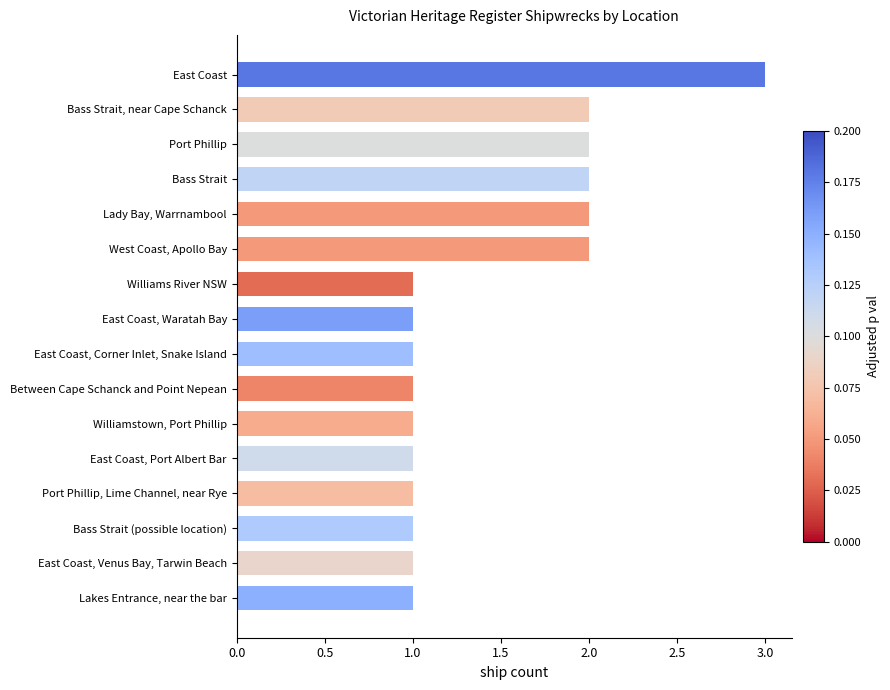

Reading top to bottom, extract all data points from this chart.

East Coast=3	Bass Strait, near Cape Schanck=2	Port Phillip=2	Bass Strait=2	Lady Bay, Warrnambool=2	West Coast, Apollo Bay=2	Williams River NSW=1	East Coast, Waratah Bay=1	East Coast, Corner Inlet, Snake Island=1	Between Cape Schanck and Point Nepean=1	Williamstown, Port Phillip=1	East Coast, Port Albert Bar=1	Port Phillip, Lime Channel, near Rye=1	Bass Strait (possible location)=1	East Coast, Venus Bay, Tarwin Beach=1	Lakes Entrance, near the bar=1